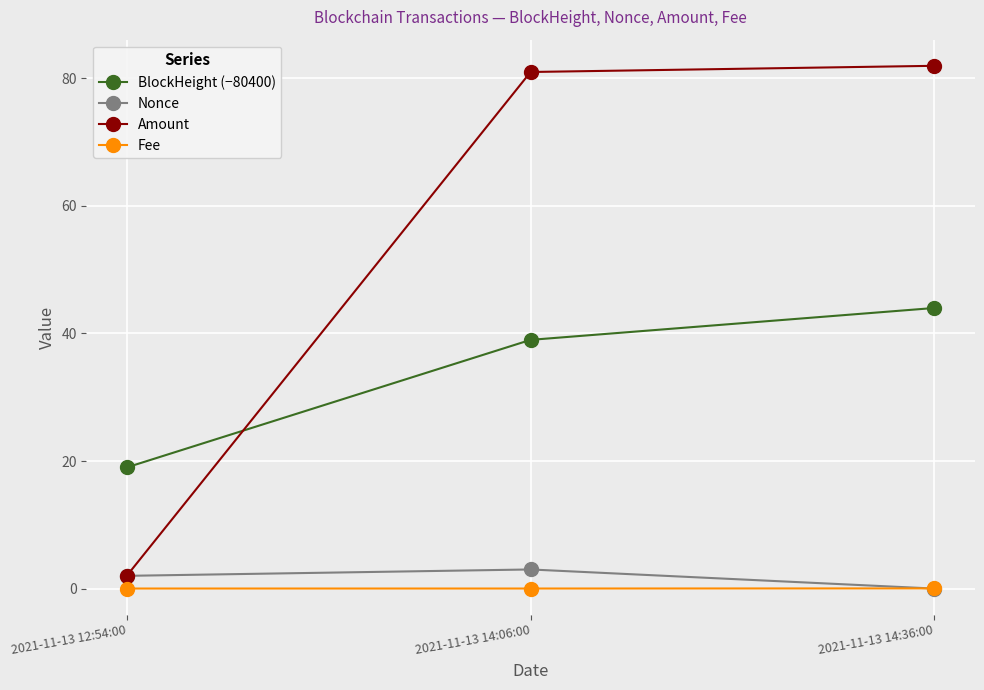

What is the label of the 1st point from the right?

2021-11-13 14:36:00